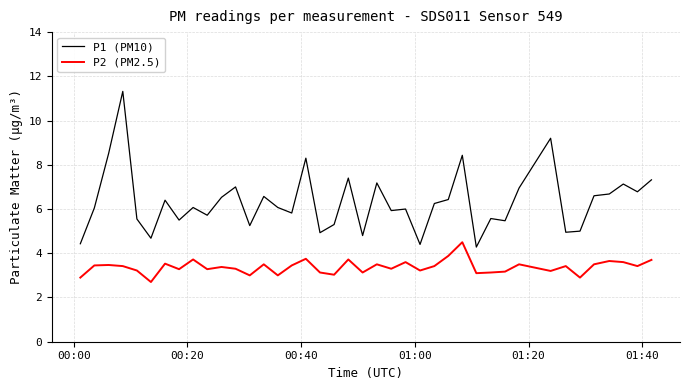

Which series has the largest total across all categories?

P1 (PM10)